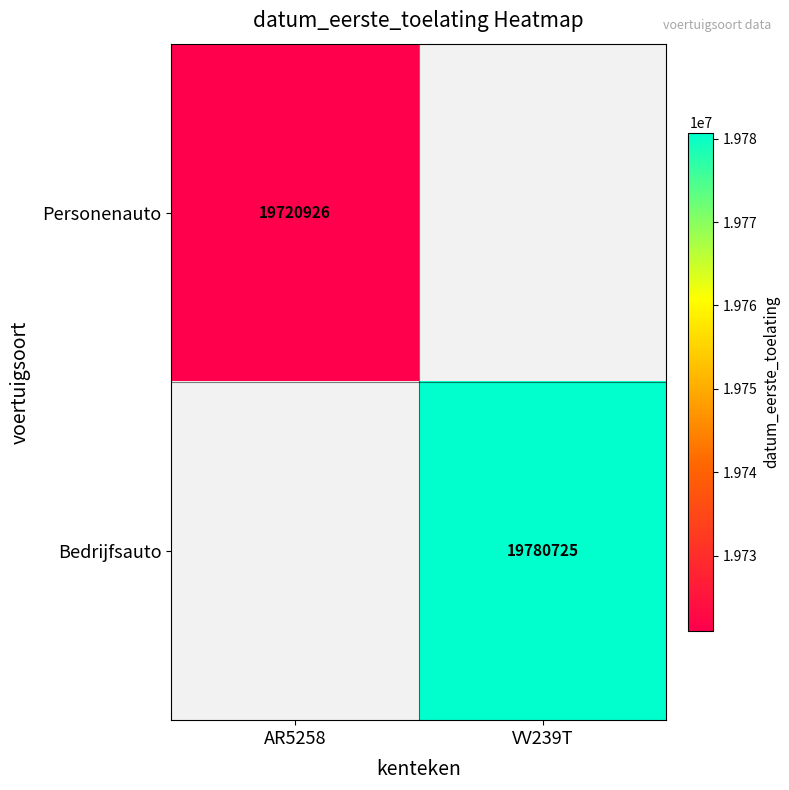

Is the value of Bedrijfsauto at VV239T greater than the value of Personenauto at AR5258?

Yes